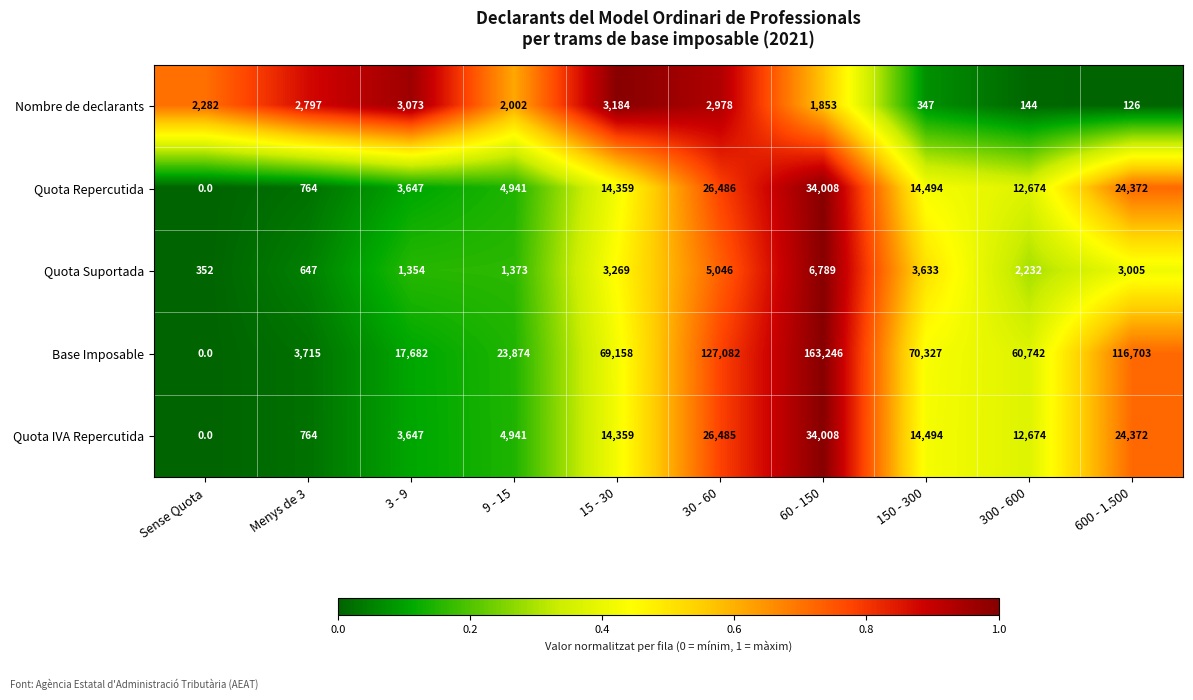

Which label corresponds to the largest value in the chart?

60 - 150